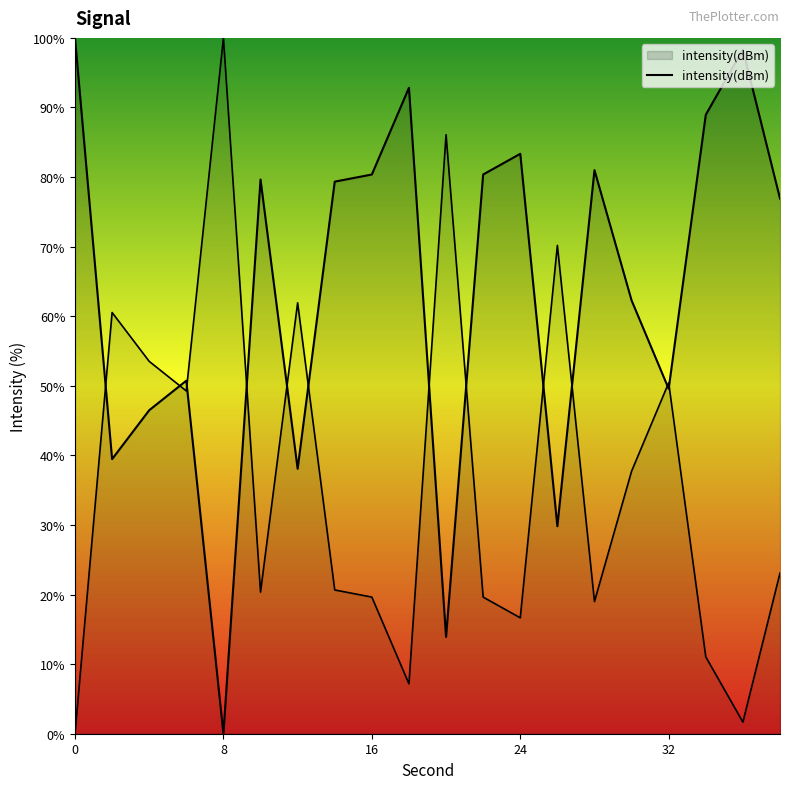

The value at 13 is 8.7. True or false?

False